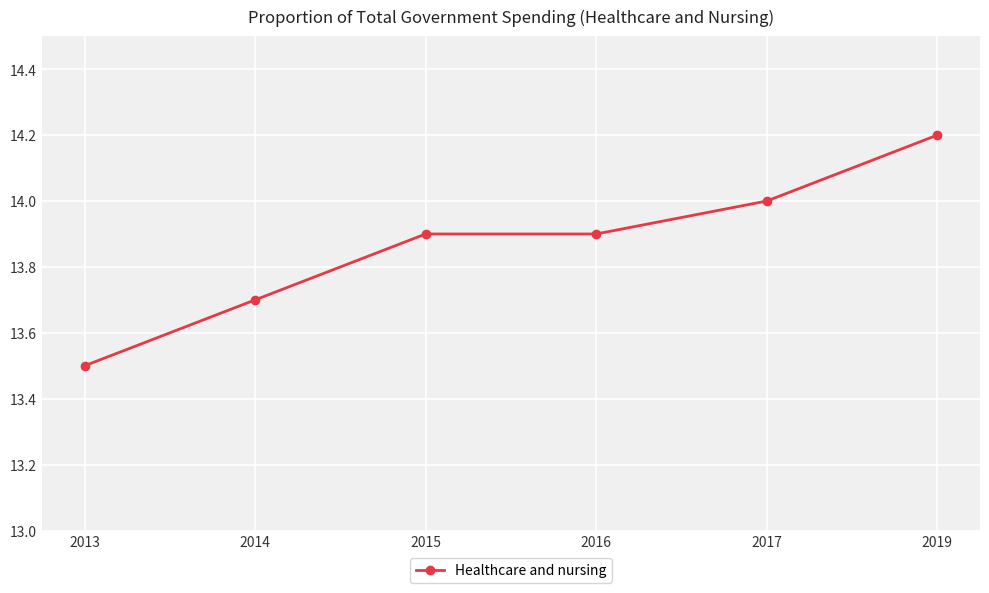

How many lines are shown in the chart?

1